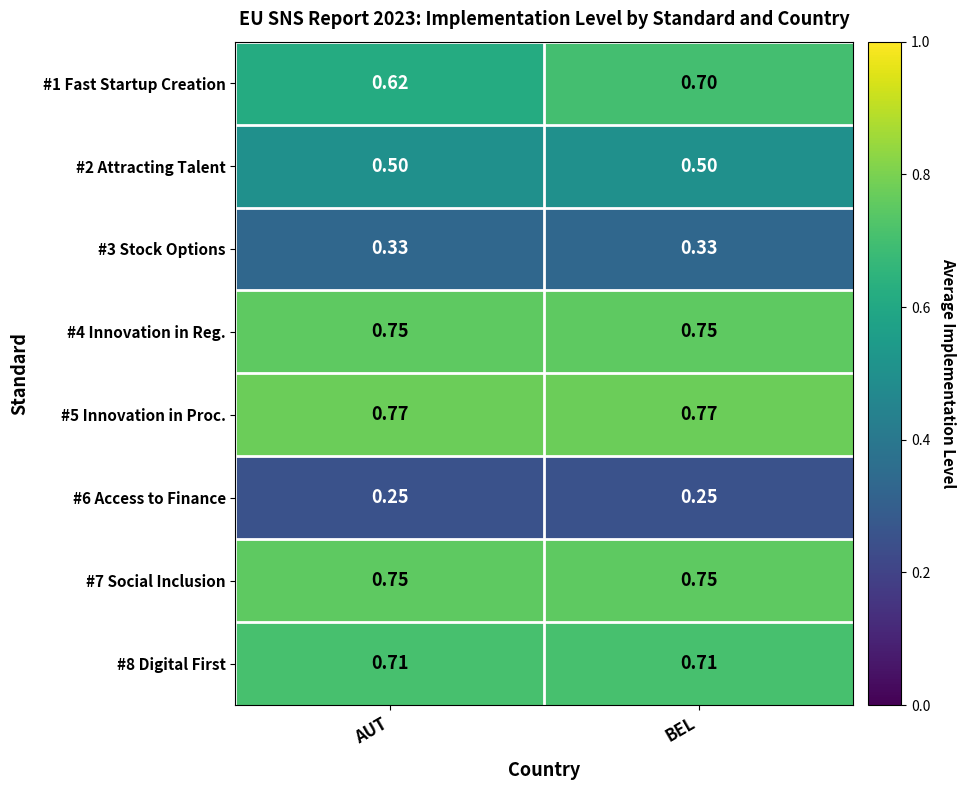

What is the total value across all series at AUT?

4.7